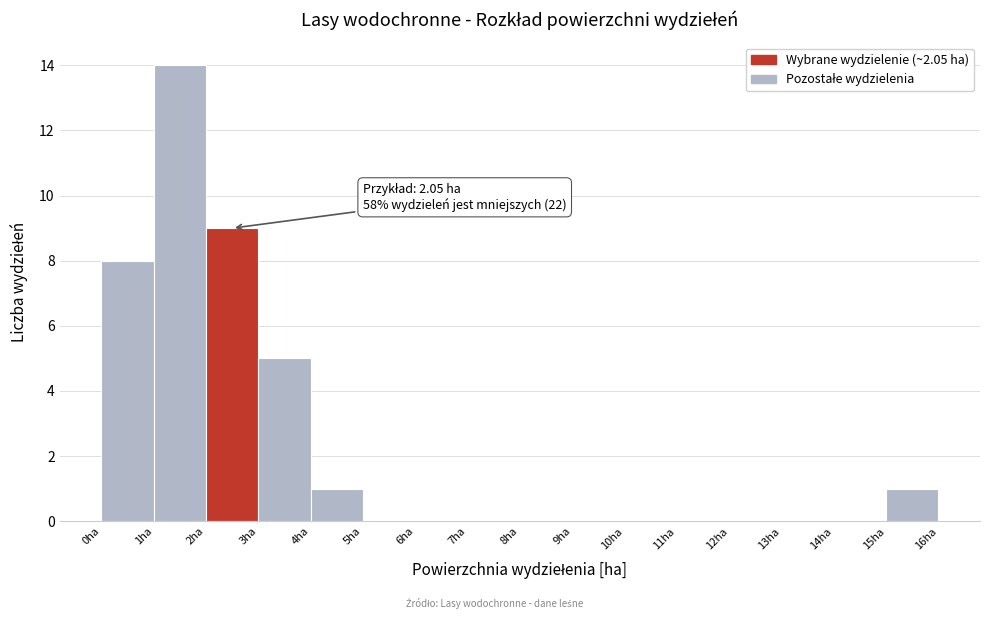

Over which range of the x-axis is the bar tallest?

1 to 2